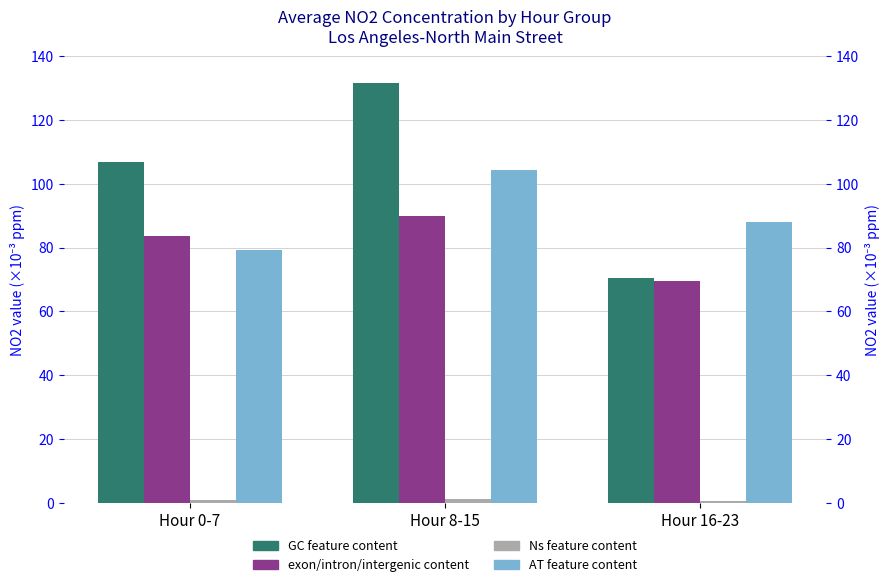

List the series in order of their peak value, highest first.

GC feature content, AT feature content, exon/intron/intergenic content, Ns feature content